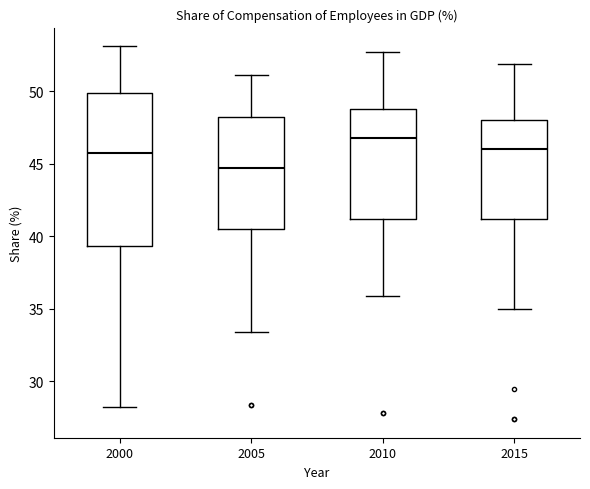

Reading left to right, transcribe this box plot: for each box, give where its median line is, the range the box spans, and where its two whiskers end, as read against the y-axis. The values are not printed on the chart, so give them approximately, as read against the axis.

2000: median 46.0, box 39.5 to 50.0, whiskers 28.0 to 53.0
2005: median 44.5, box 40.5 to 48.0, whiskers 33.5 to 51.0
2010: median 47.0, box 41.0 to 49.0, whiskers 36.0 to 52.5
2015: median 46.0, box 41.0 to 48.0, whiskers 35.0 to 52.0